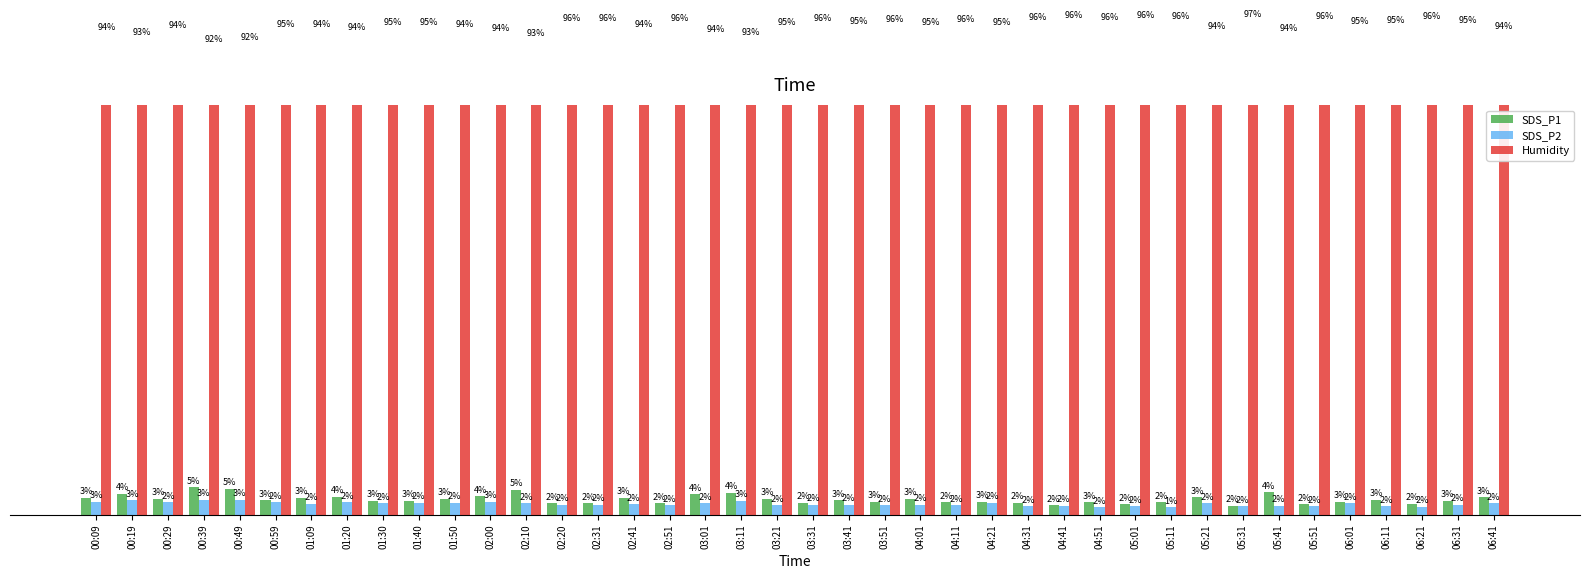

What is the value of the Humidity bar at the 18th from the left?

93.7